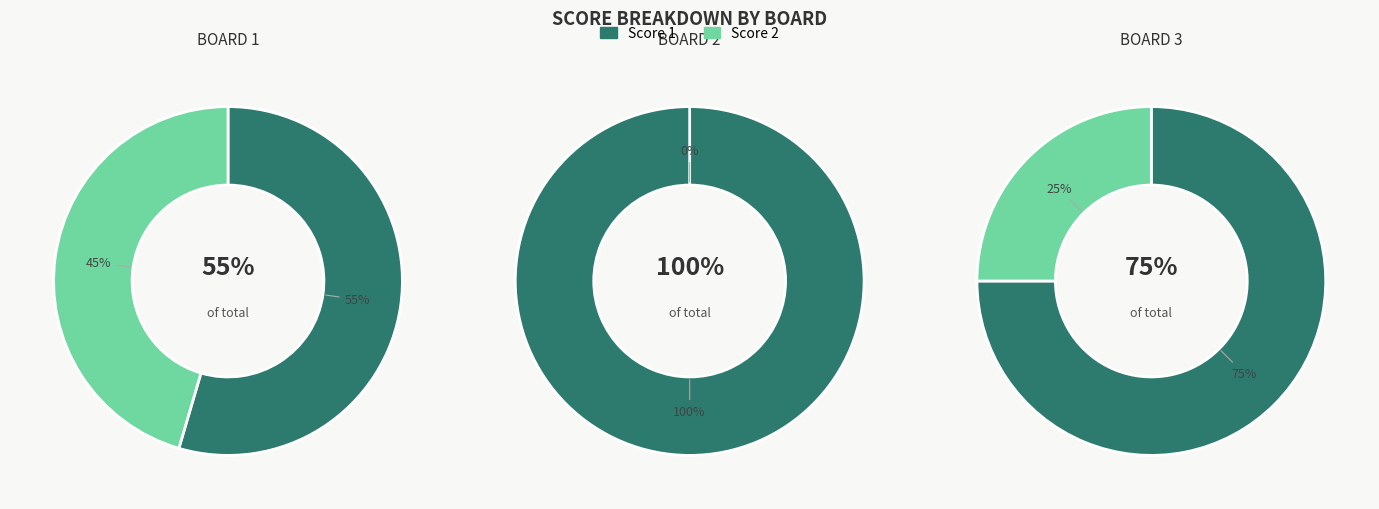

Rank the categories by value from highest to lowest.

Board 2, Board 3, Board 1